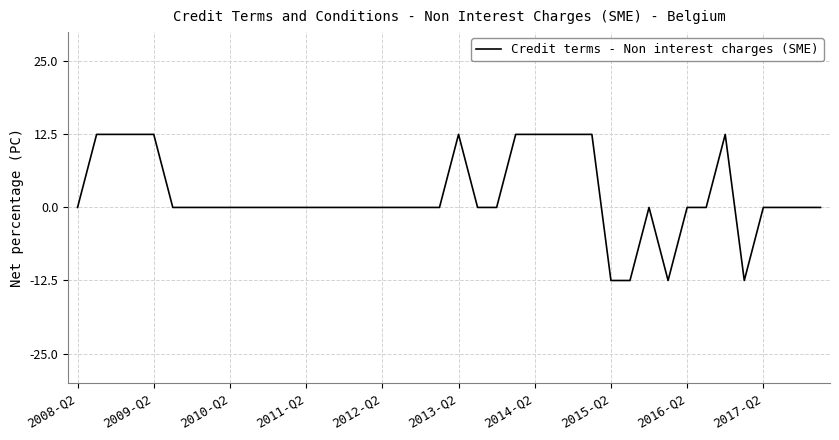

What is the difference between the maximum and minimum values?

25.0